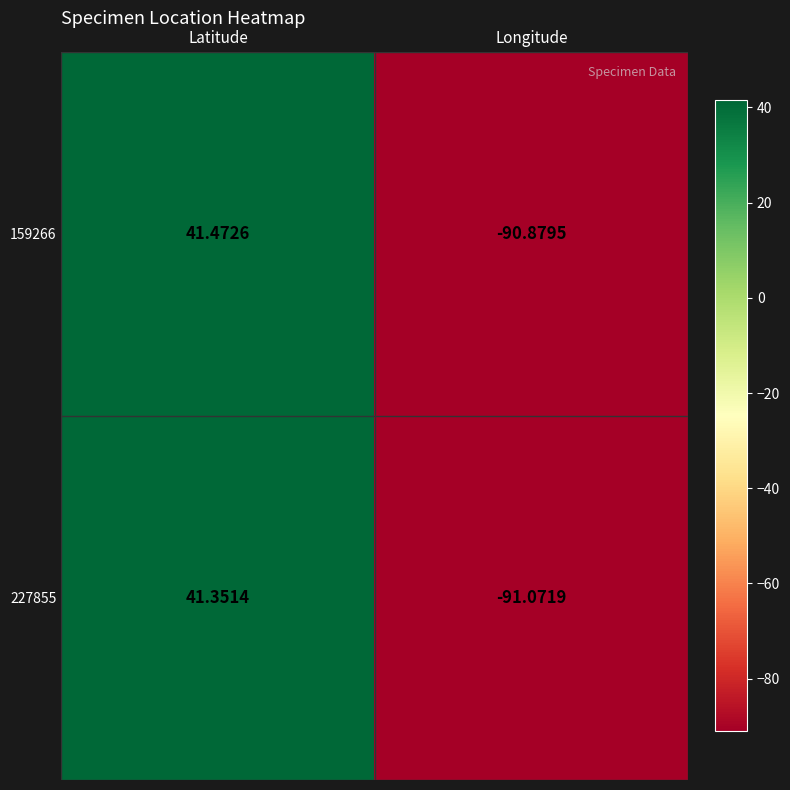

Rank the series at Latitude from highest to lowest value.

159266, 227855